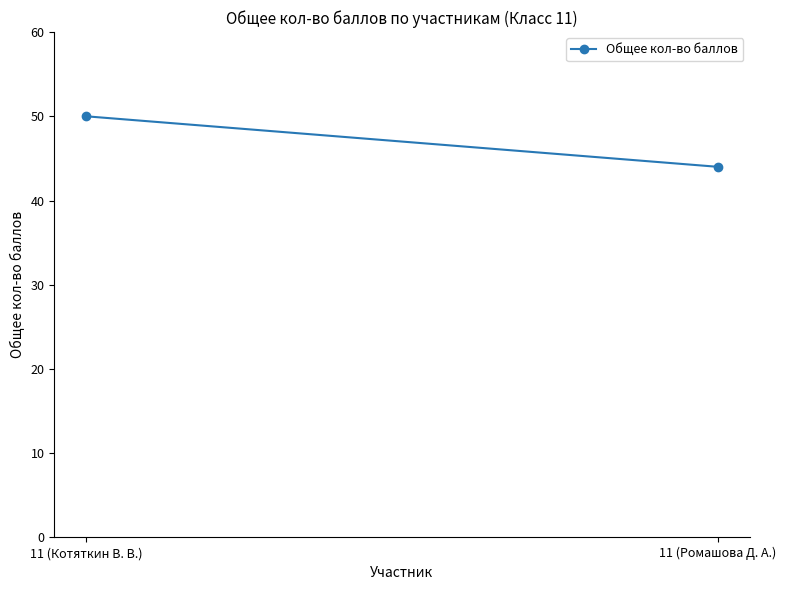

What is the smallest value displayed?

44